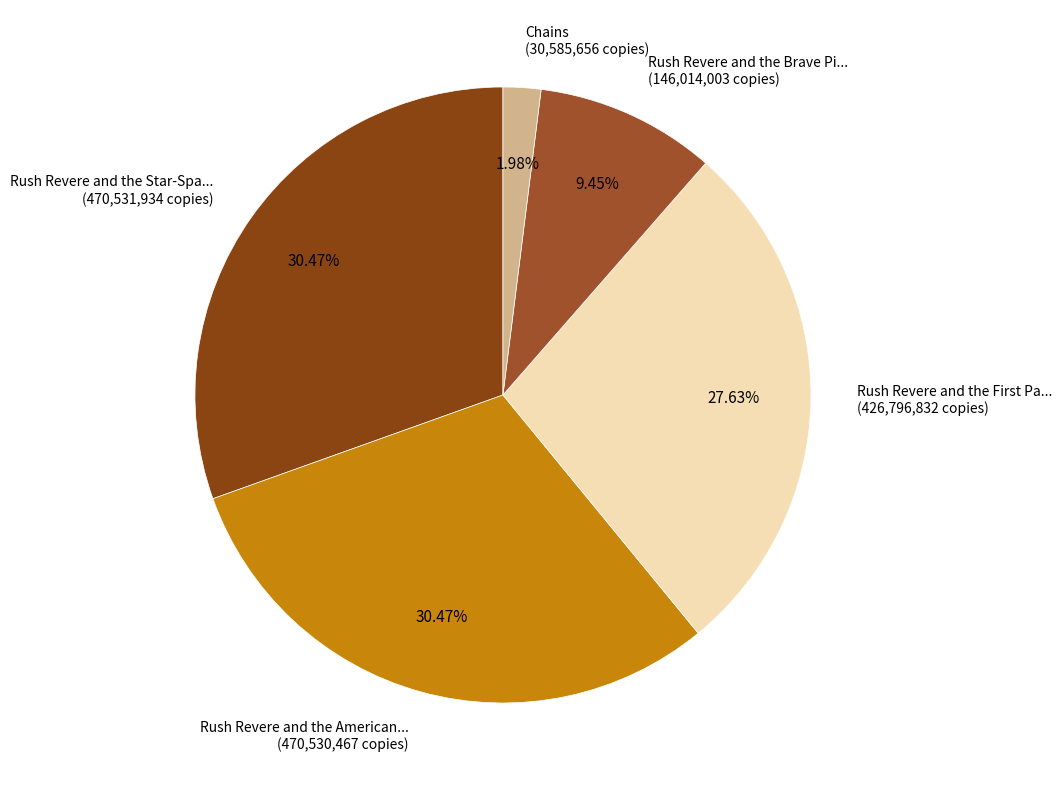

Which category has the smallest portion of the pie?

Chains (30,585,656 copies)